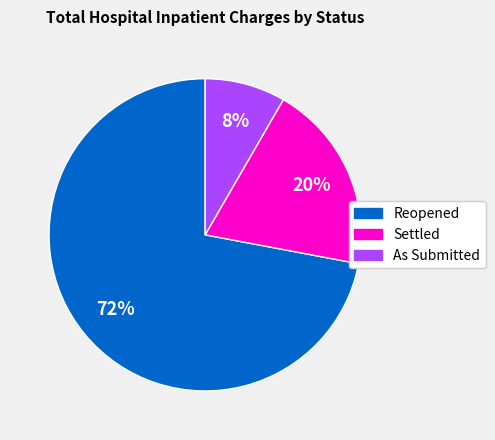

Rank the categories by value from lowest to highest.

As Submitted, Settled, Reopened